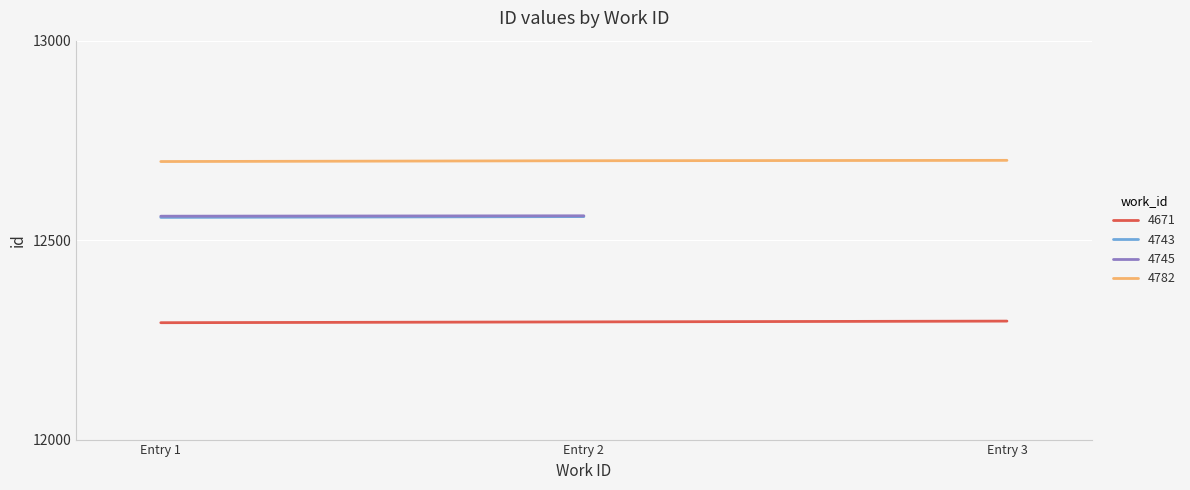

What is the sum of the 4671 values at Entry 2 and Entry 3?

24592